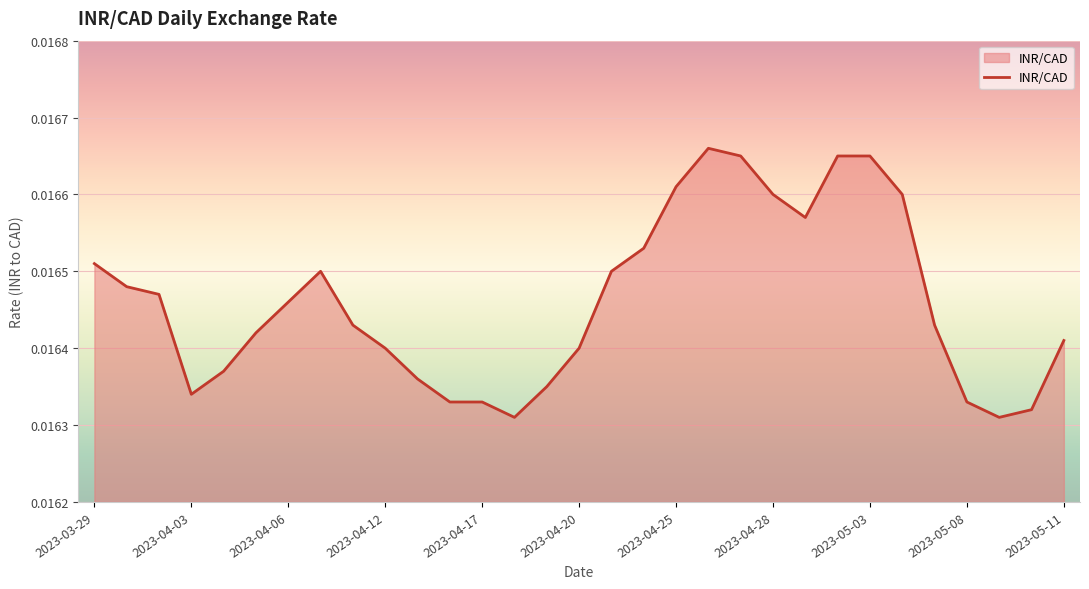

Is this an area chart (filled region under the line)?

Yes